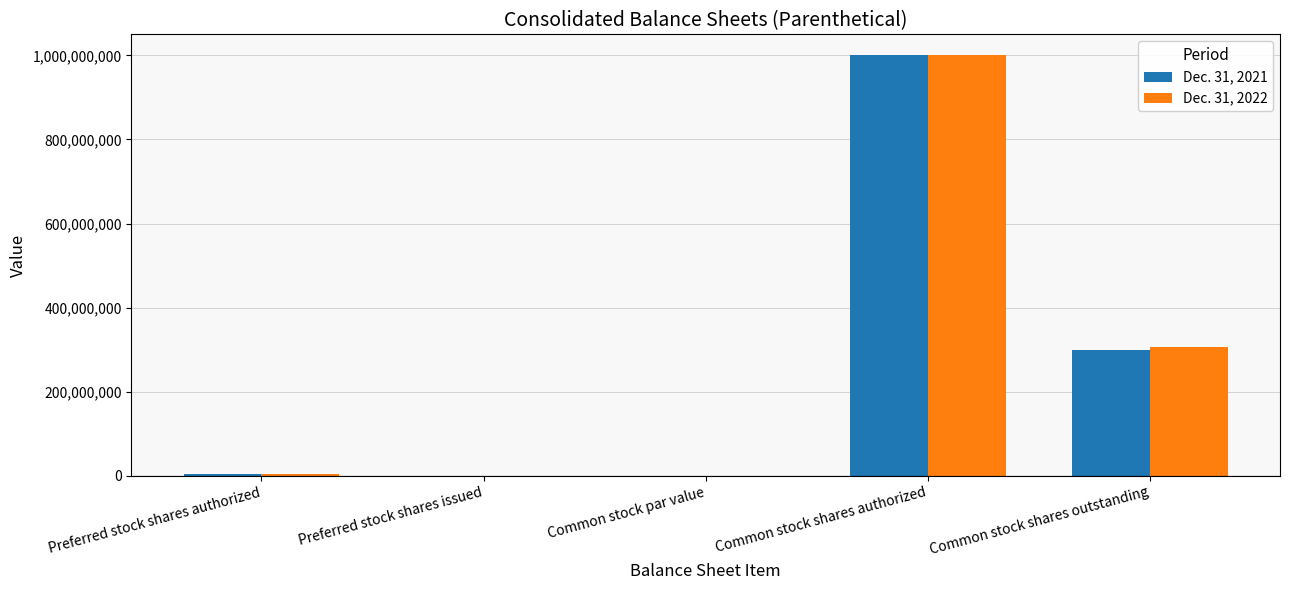

What is the difference between the Dec. 31, 2021 values at Preferred stock shares authorized and Common stock shares outstanding?

295120451.0